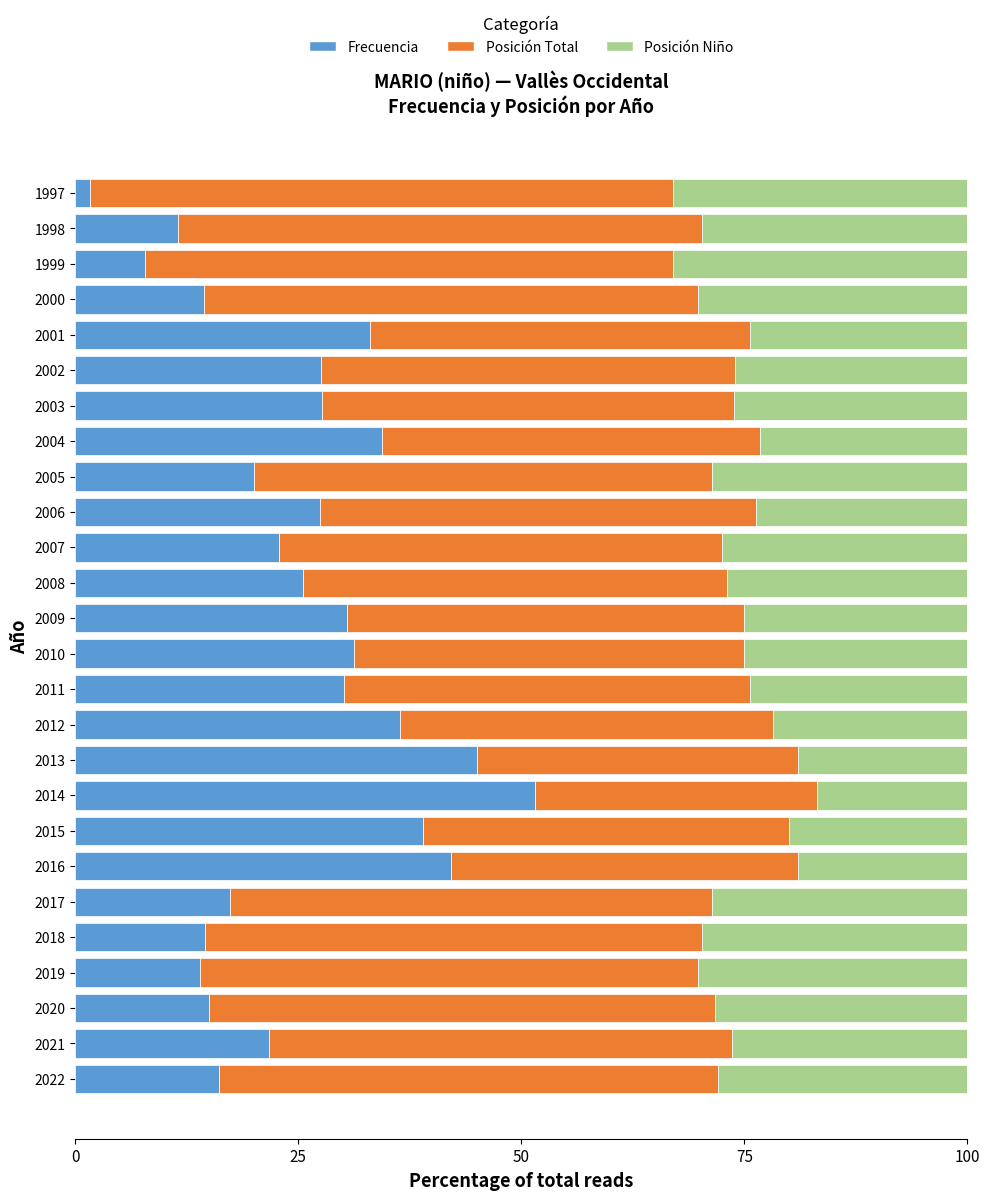

The Frecuencia series shows 20.3 at 2020. True or false?

False